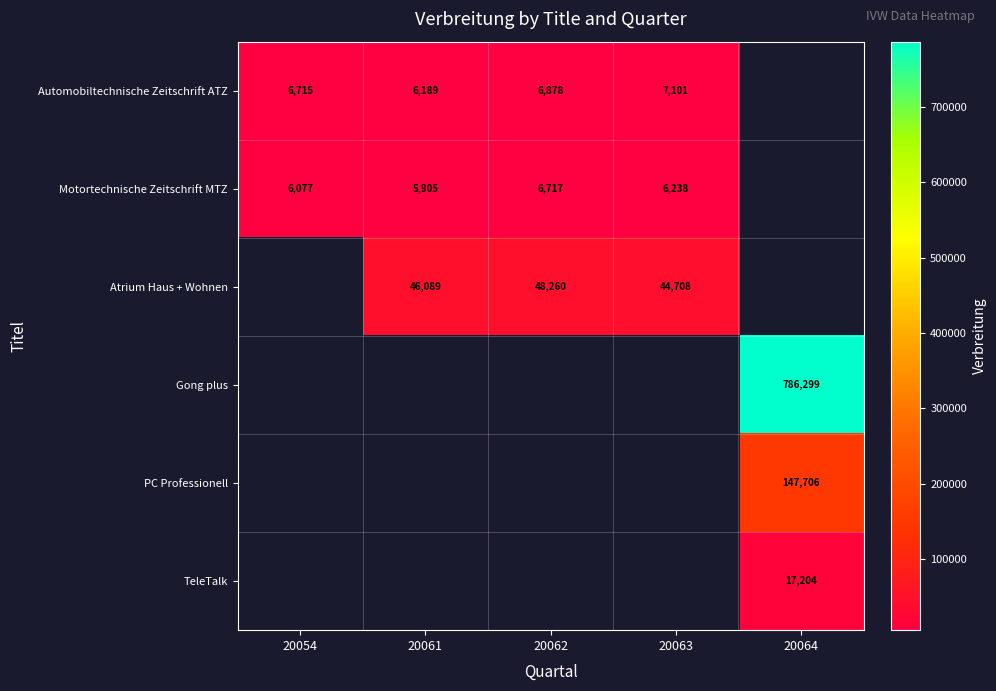

Is it true that TeleTalk equals 7302 at 20064?

False